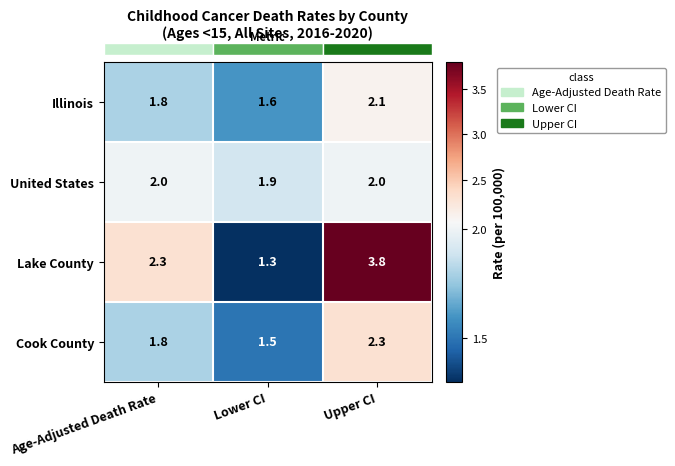

Reading right to left, what are all the values shown in this chart?

Illinois: 2.1	1.6	1.8
United States: 2.0	1.9	2.0
Lake County: 3.8	1.3	2.3
Cook County: 2.3	1.5	1.8